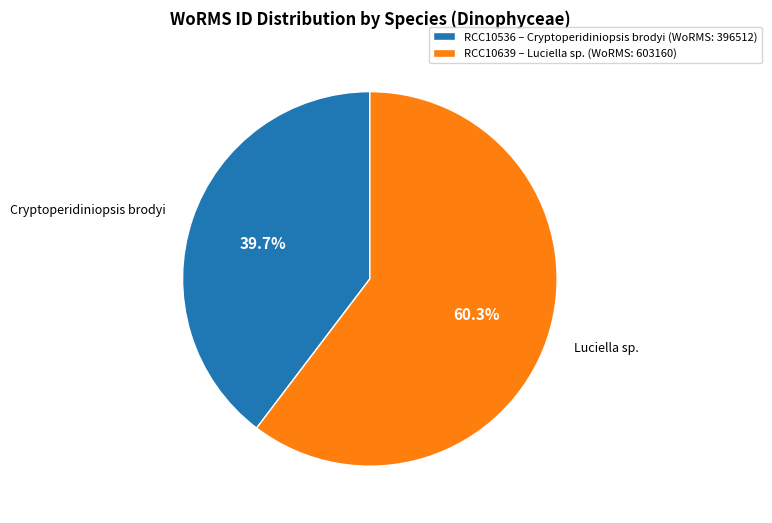

What percentage do RCC10536 – Cryptoperidiniopsis brodyi (WoRMS: 396512) and RCC10639 – Luciella sp. (WoRMS: 603160) together represent?

100.0%